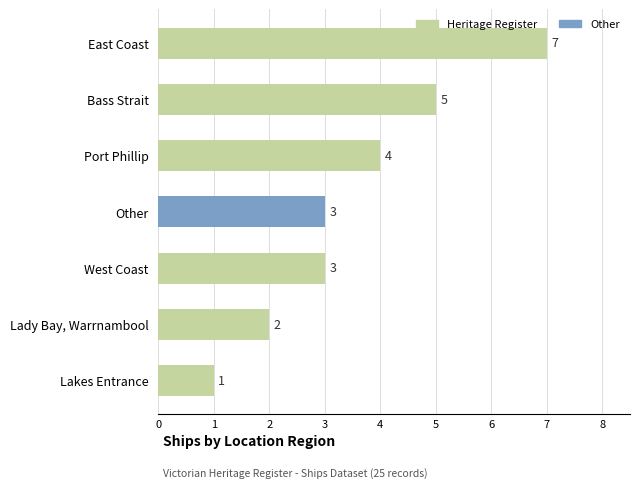

Between Bass Strait and East Coast, which is larger?

East Coast